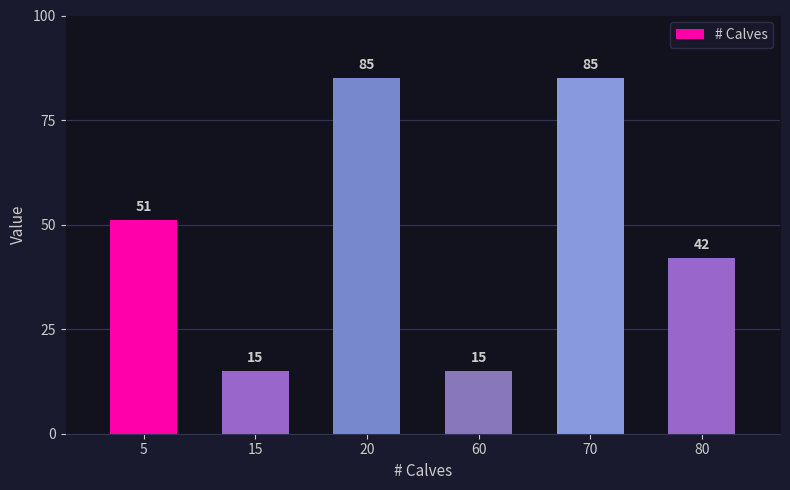

The value at 60 is 15. True or false?

True